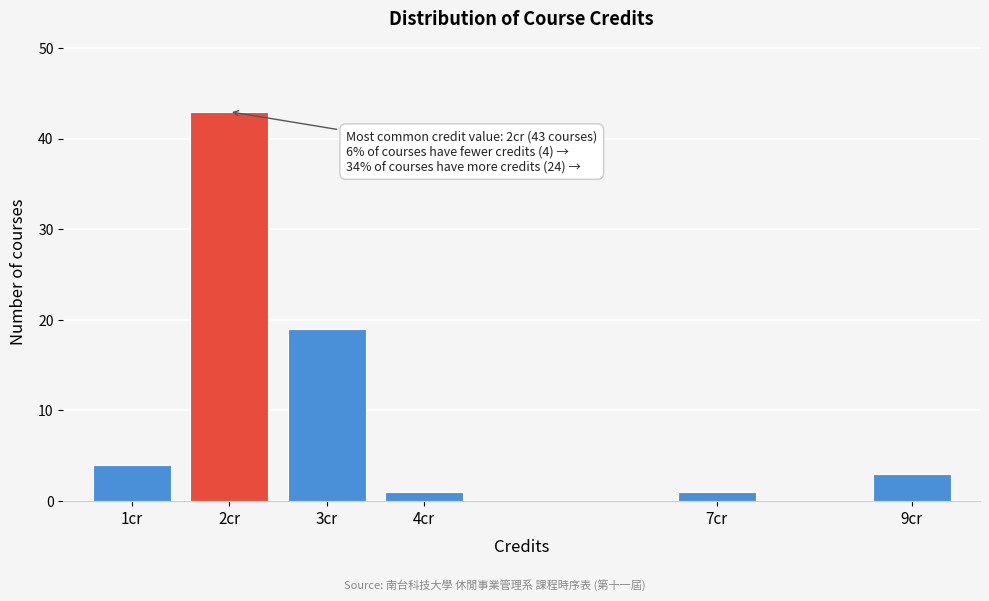

Reading left to right, list all the values displayed in this chart.

1cr=4	2cr=43	3cr=19	4cr=1	7cr=1	9cr=3